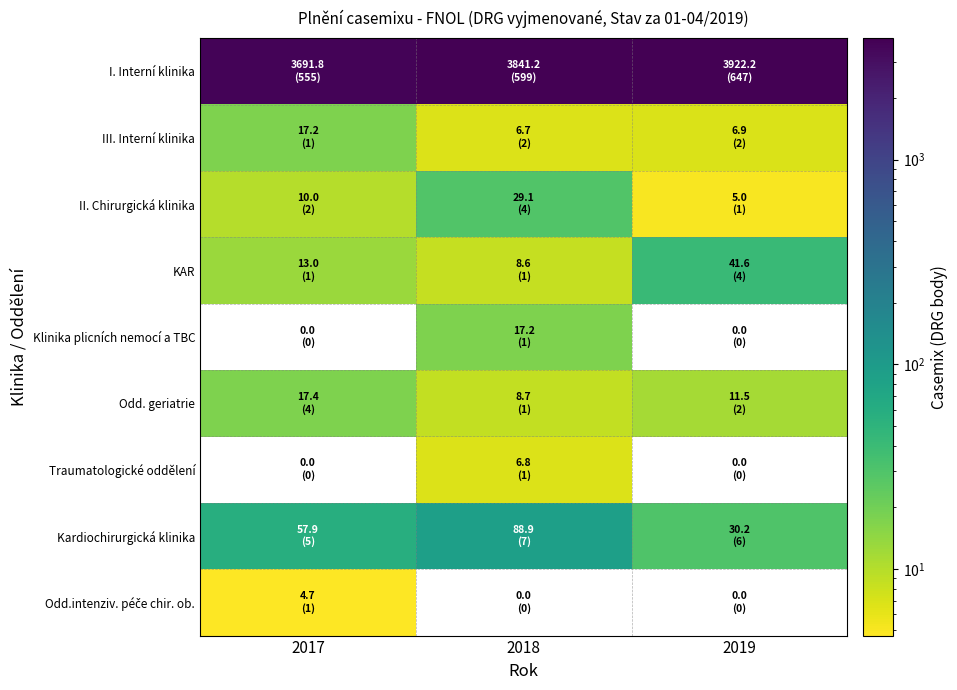

Which series has the largest total across all categories?

I. Interní klinika